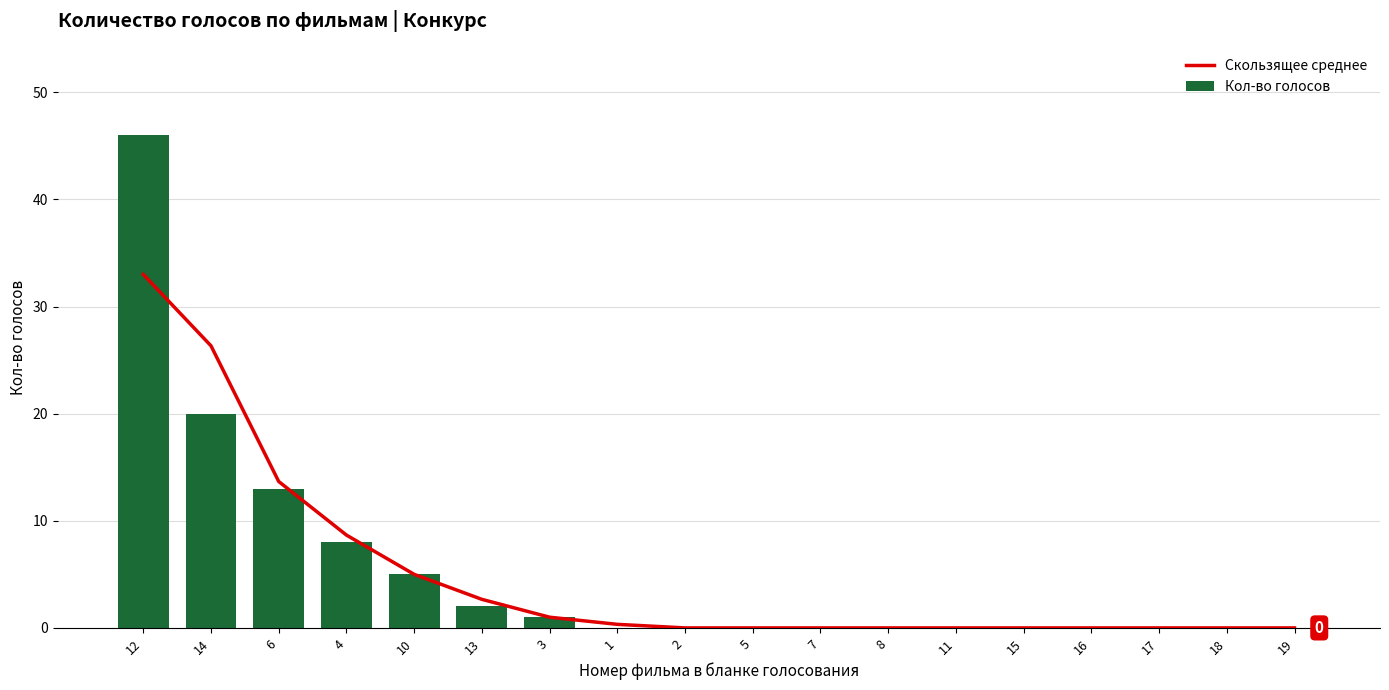

Rank the series by their maximum value, from lowest to highest.

Скользящее среднее, Кол-во голосов